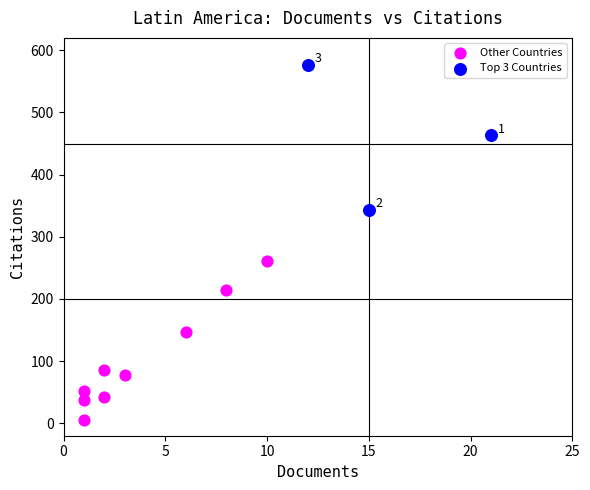

Which series reaches the minimum Y coordinate?

Other Countries